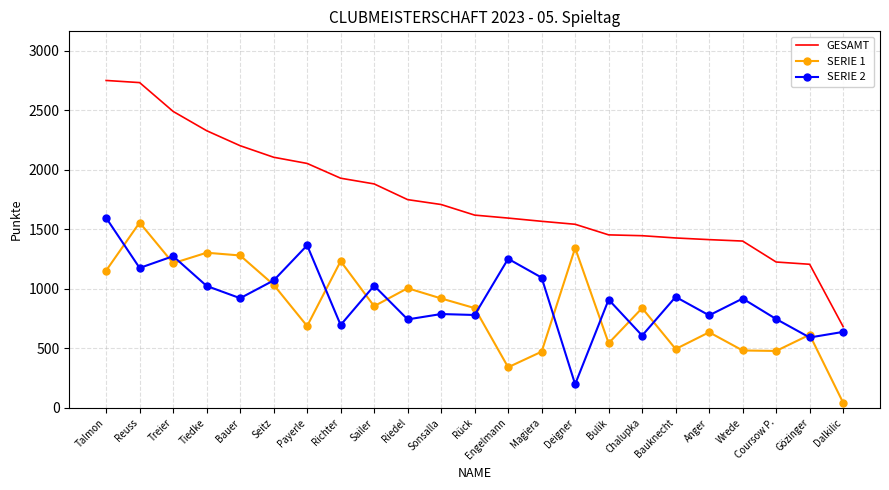

True or false: GESAMT and SERIE 1 cross at least once.

False